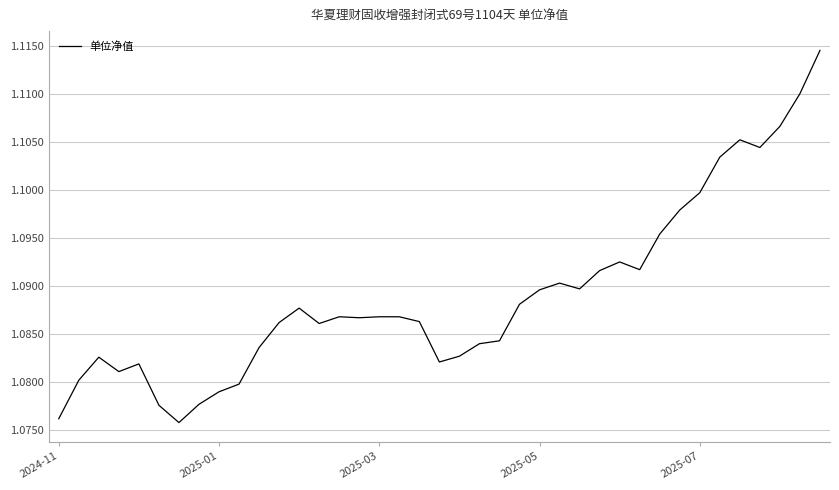

Reading left to right, what are all the values shown in this chart?

1.1	1.1	1.1	1.1	1.1	1.1	1.1	1.1	1.1	1.1	1.1	1.1	1.1	1.1	1.1	1.1	1.1	1.1	1.1	1.1	1.1	1.1	1.1	1.1	1.1	1.1	1.1	1.1	1.1	1.1	1.1	1.1	1.1	1.1	1.1	1.1	1.1	1.1	1.1